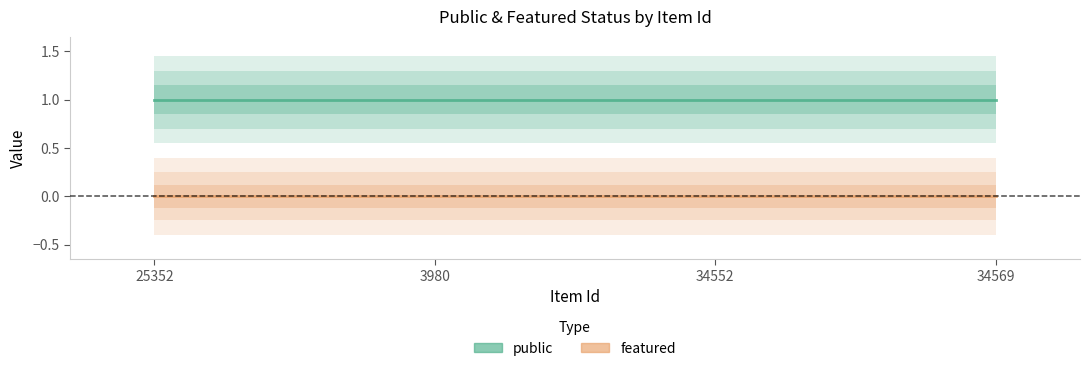

What is the greatest value displayed?

1